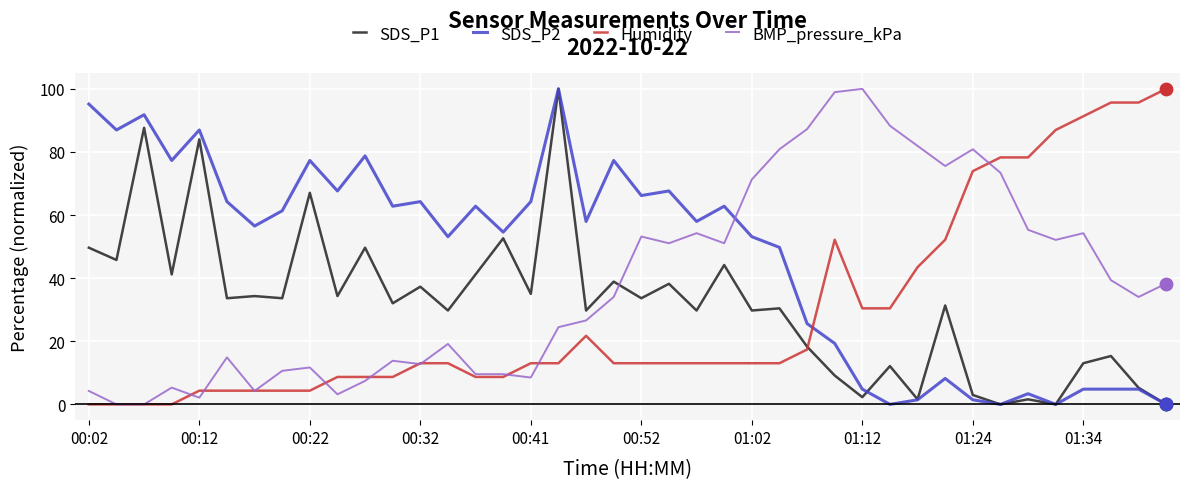

After their last crossing, which series has the higher values: SDS_P2 or BMP_pressure_kPa?

BMP_pressure_kPa